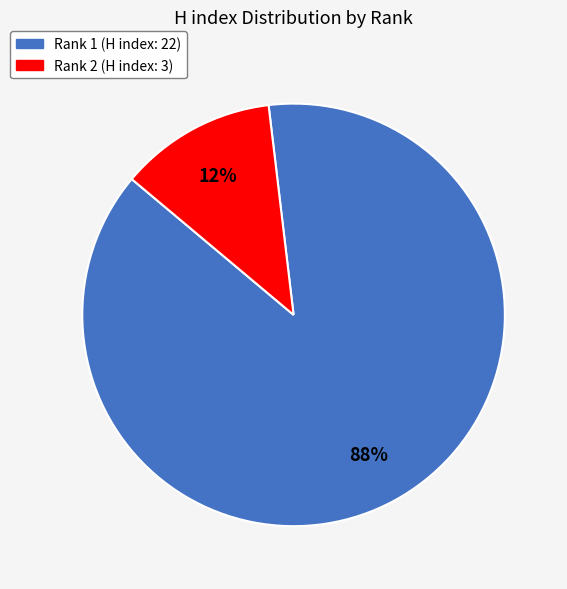

Combined, do Rank 1 (H index: 22) and Rank 2 (H index: 3) account for over 50%?

Yes